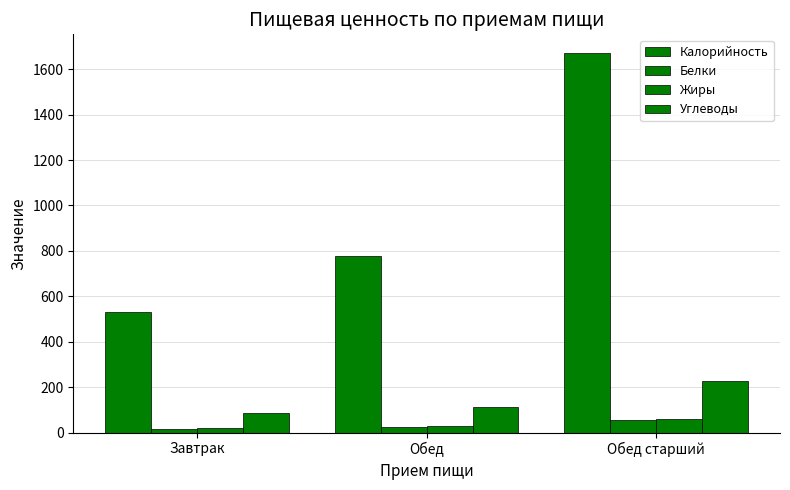

What is the difference between the Белки values at Завтрак and Обед старший?

37.2